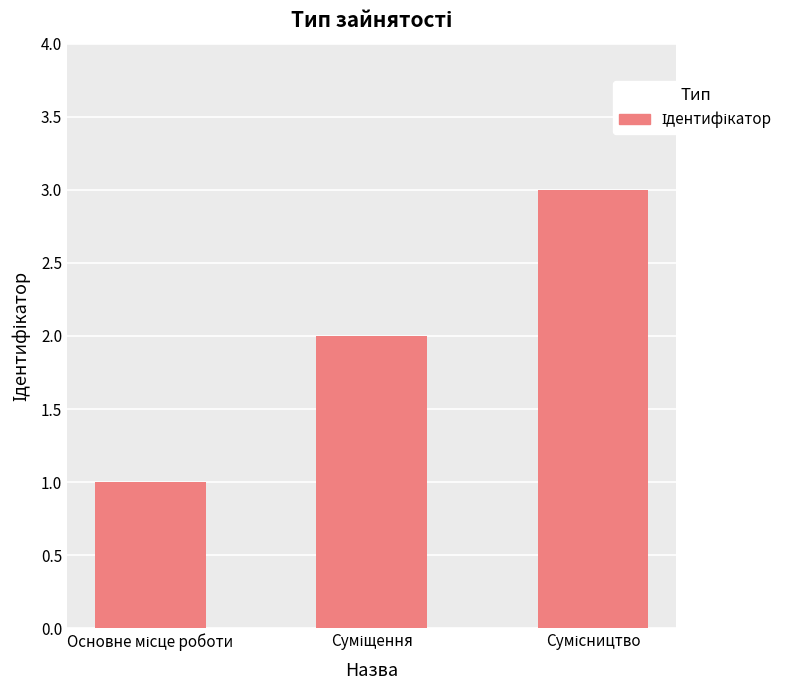

What is the sum of all values?

6